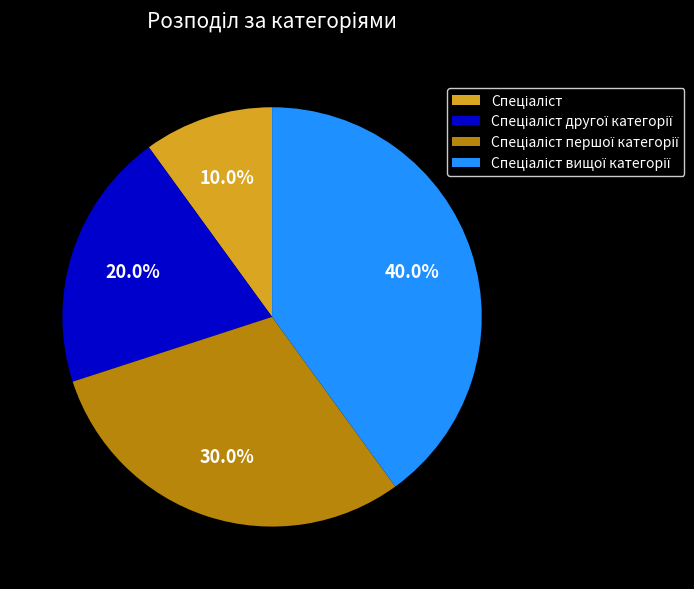

Is there any slice that represents more than half of the pie?

No